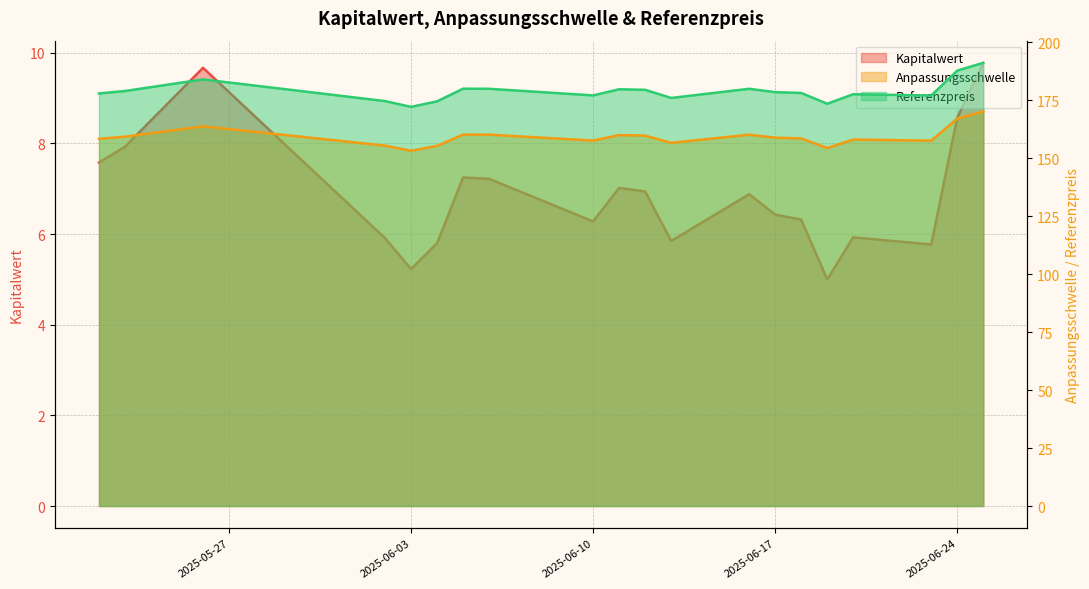

What is the value of the Kapitalwert point at the 17th from the left?

5.9